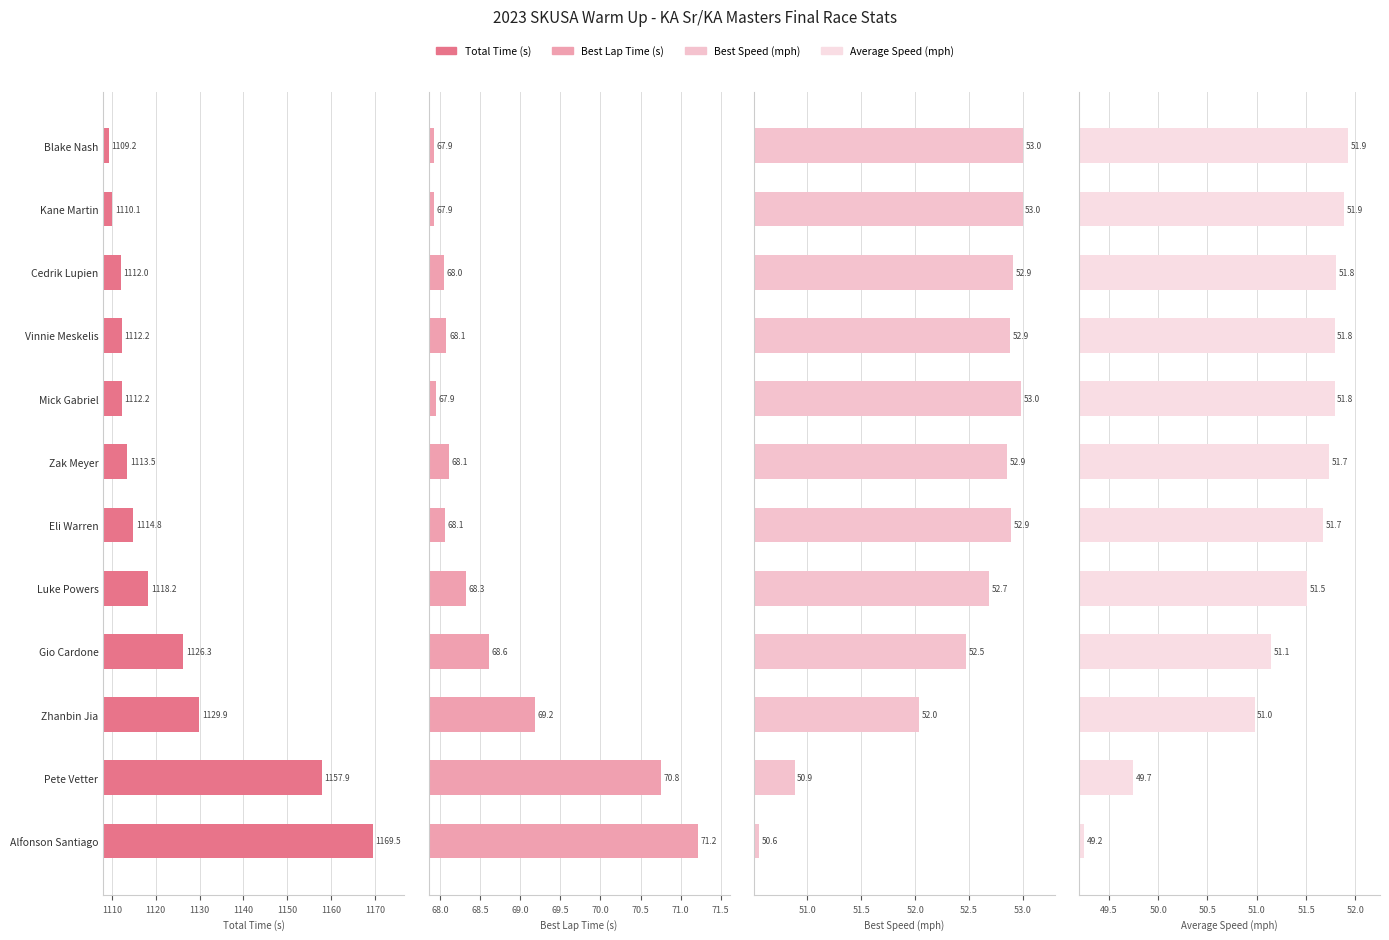

The value of Best Speed (mph) at Kane Martin is 18.6. True or false?

False